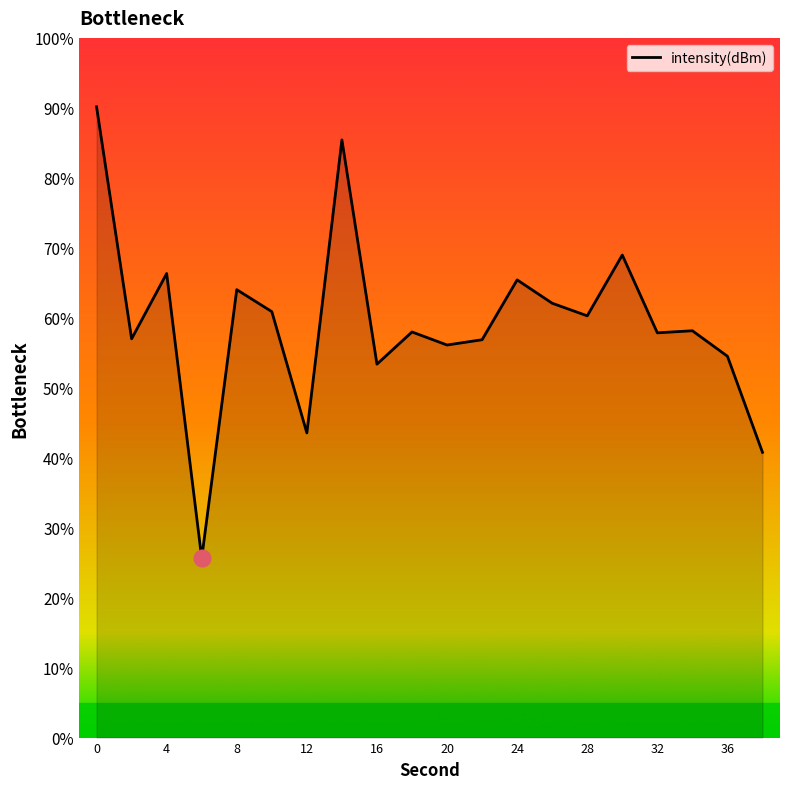

What is the difference between the maximum and minimum values?

64.5